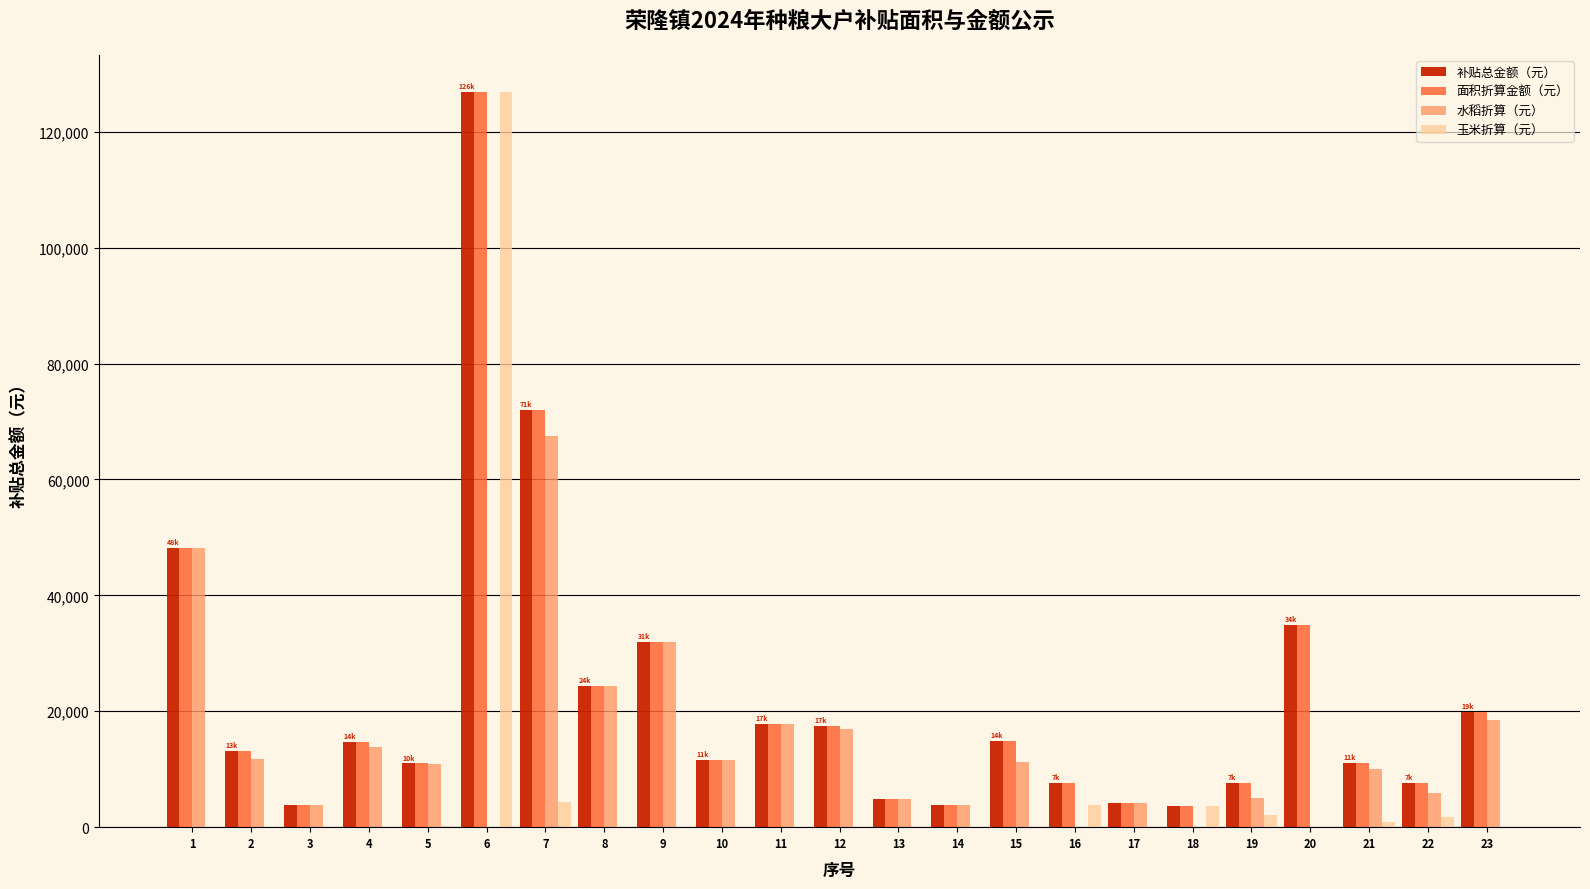

The 面积折算金额（元） series shows 5289.0 at 4. True or false?

False